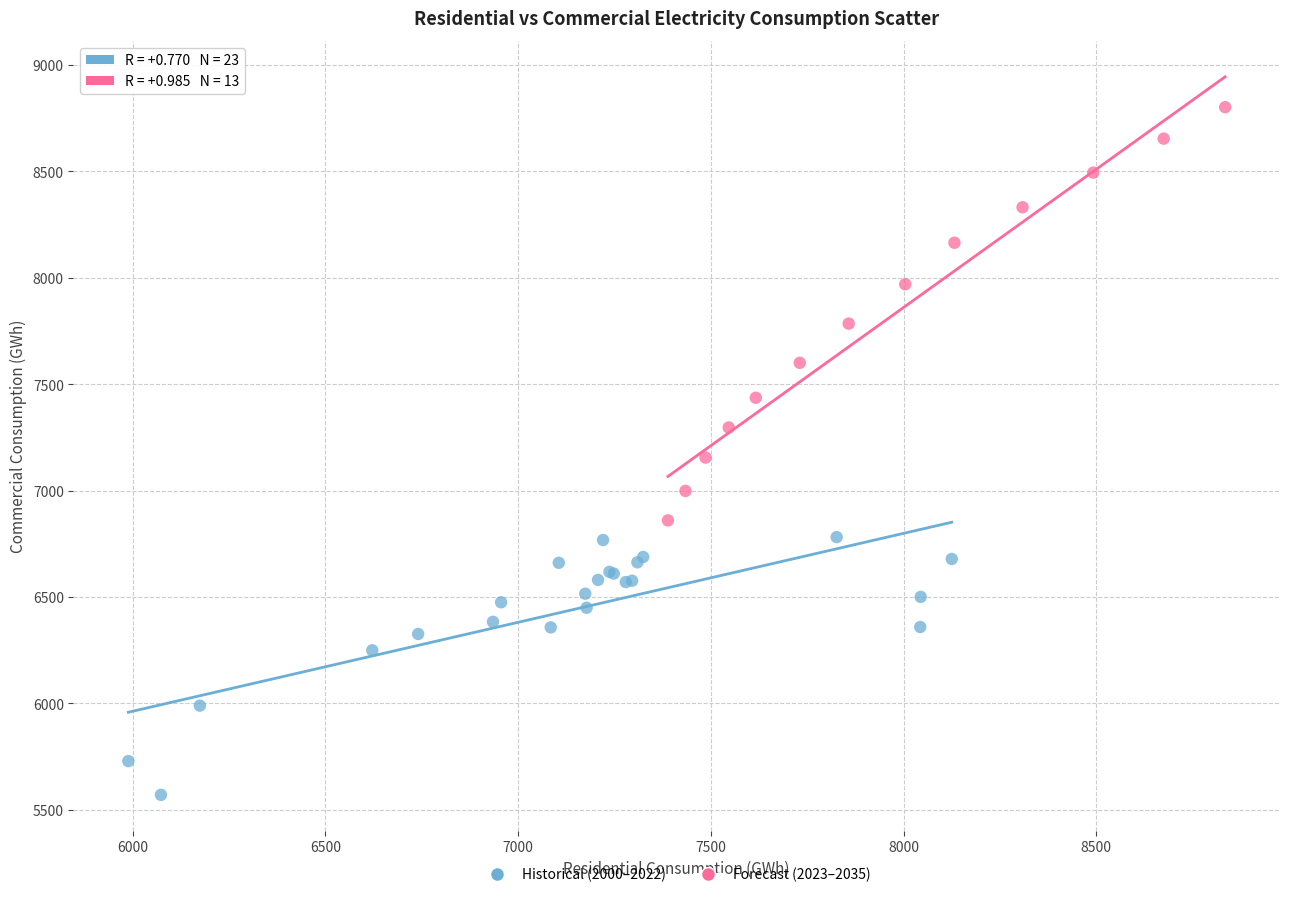

Which series contains the highest Y value?

Forecast (2023–2035)